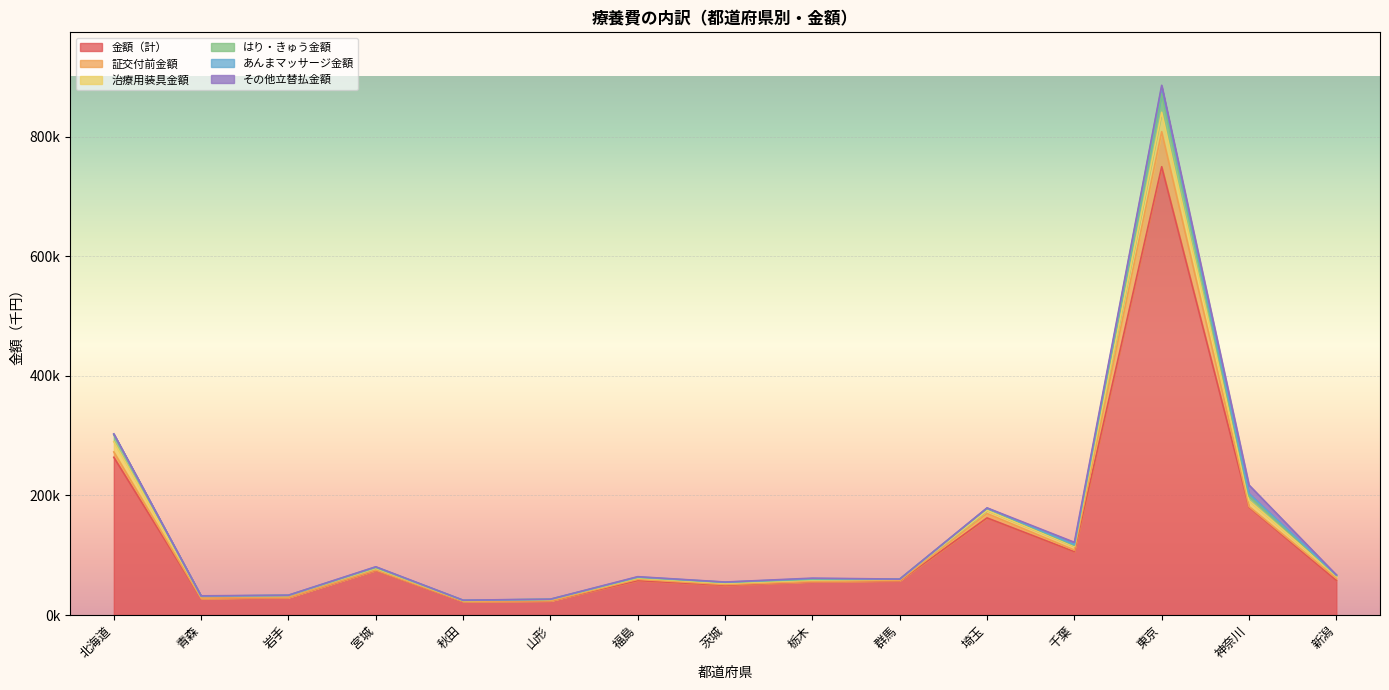

Reading right to left, transcribe all the data shown in this chart.

金額（計）: 新潟=57983.5	神奈川=180443.6	東京=749523.5	千葉=105925.9	埼玉=162355.9	群馬=57009.7	栃木=55511.6	茨城=49666.9	福島=57511.9	山形=23464.9	秋田=22651.4	宮城=74416.4	岩手=29180.9	青森=27757.1	北海道=263736.1
証交付前金額: 新潟=3343.4	神奈川=1027.1	東京=58574.5	千葉=2688.5	埼玉=7256.1	群馬=599.0	栃木=462.8	茨城=1300.5	福島=2162.5	山形=259.7	秋田=298.8	宮城=731.4	岩手=285.1	青森=286.7	北海道=8900.8
治療用装具金額: 新潟=4168.3	神奈川=9794.7	東京=32440.9	千葉=6081.1	埼玉=5197.3	群馬=2349.7	栃木=2377.6	茨城=2213.1	福島=2186.3	山形=2323.1	秋田=1386.7	宮城=3039.3	岩手=2997.1	青森=3054.6	北海道=17343.7
はり・きゅう金額: 新潟=1008.4	神奈川=7348.6	東京=31114.2	千葉=1777.1	埼玉=3609.2	群馬=0.0	栃木=1237.2	茨城=1352.5	福島=1003.1	山形=163.3	秋田=56.7	宮城=1150.4	岩手=312.1	青森=333.6	北海道=11487.4
あんまマッサージ金額: 新潟=431.8	神奈川=4495.7	東京=11132.6	千葉=1299.9	埼玉=349.1	群馬=0.0	栃木=1266.9	茨城=301.9	福島=717.6	山形=97.2	秋田=346.0	宮城=984.9	岩手=279.6	青森=135.4	北海道=912.6
その他立替払金額: 新潟=165.8	神奈川=14216.9	東京=2860.0	千葉=3808.9	埼玉=321.3	群馬=59.5	栃木=787.9	茨城=276.0	福島=506.6	山形=192.1	秋田=44.6	宮城=300.4	岩手=85.2	青森=469.6	北海道=478.2